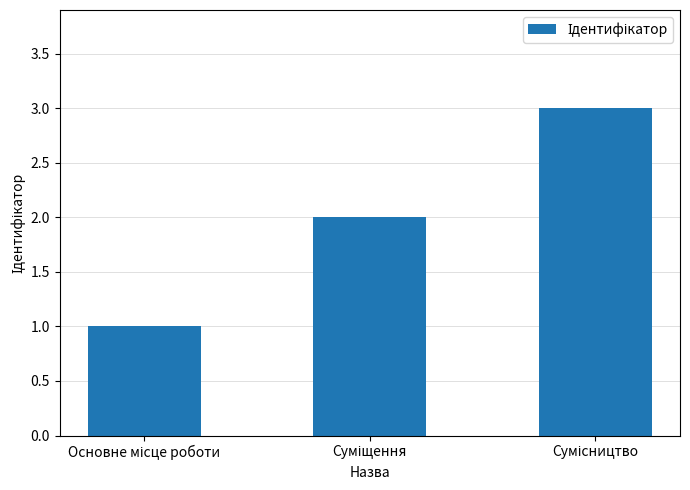

What is the greatest value displayed?

3